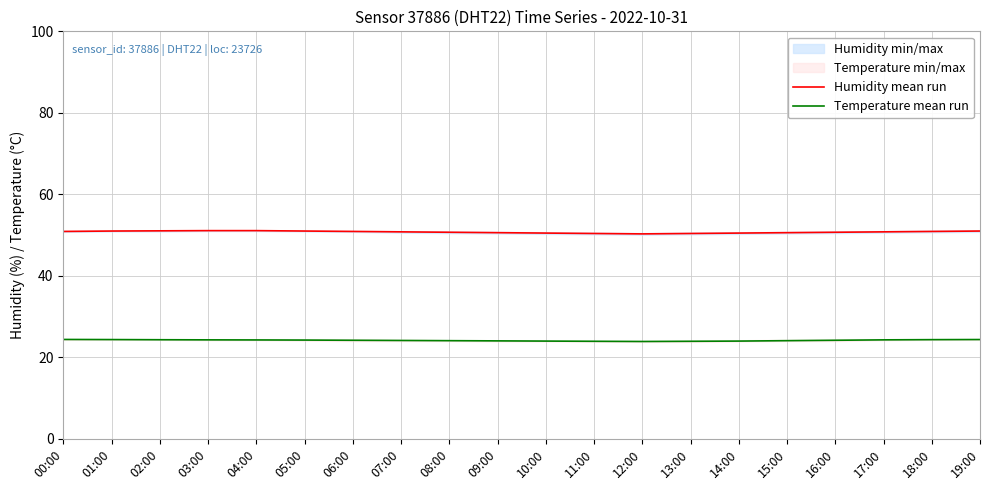

Reading right to left, list all the values displayed in this chart.

Humidity mean run: 51.0	50.9	50.8	50.7	50.6	50.5	50.4	50.3	50.4	50.5	50.6	50.7	50.8	50.9	51.0	51.1	51.1	51.0	51.0	50.9
Temperature mean run: 24.4	24.4	24.3	24.2	24.1	24.0	23.9	23.9	23.9	24.0	24.1	24.1	24.1	24.2	24.2	24.3	24.3	24.3	24.4	24.4